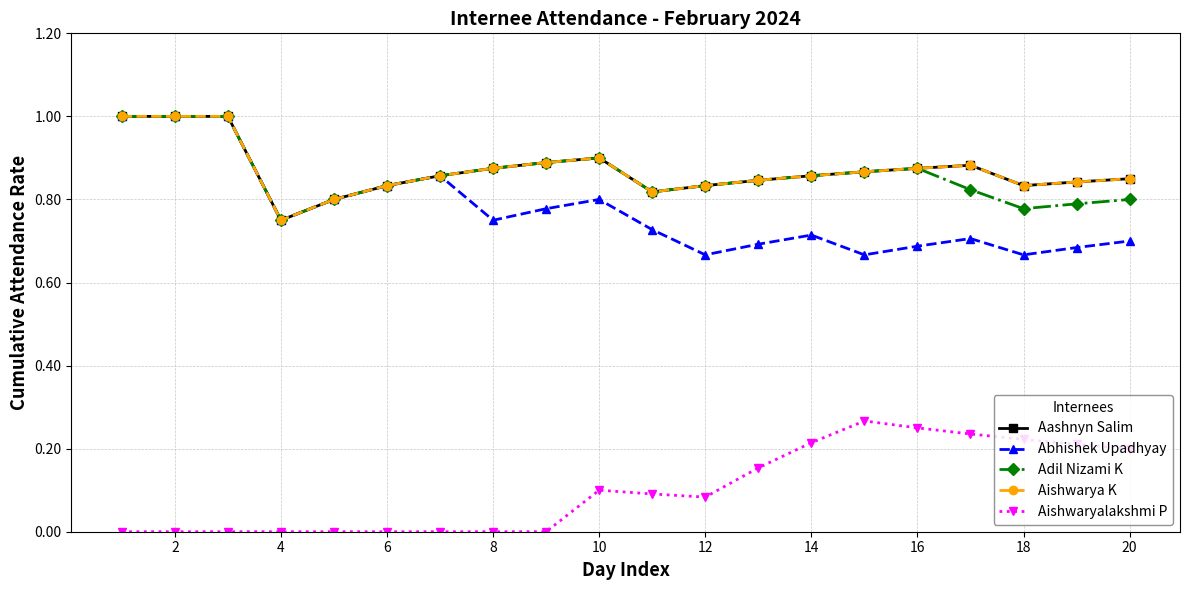

True or false: Aishwarya K has more than 2 interior local peaks.

False